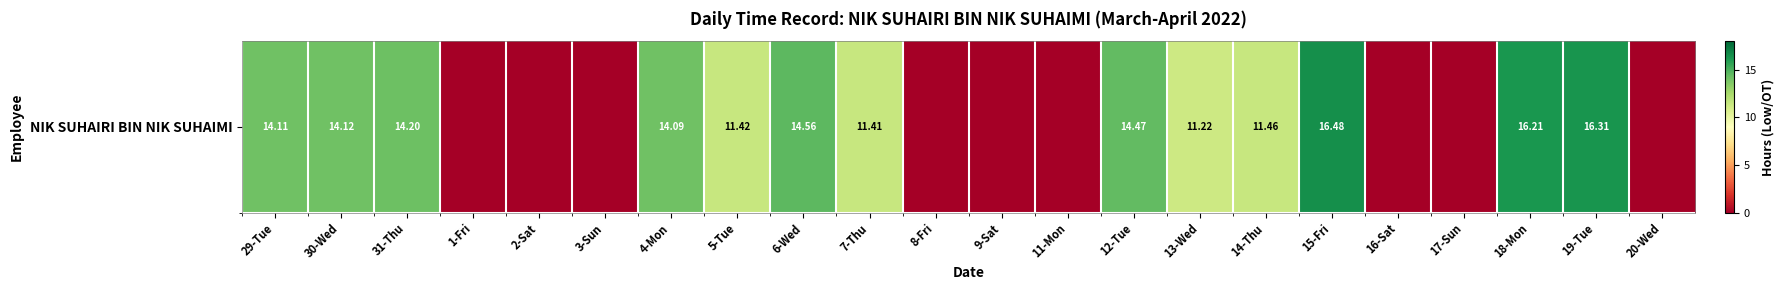

What is the approximate value at 18-Mon?

16.2